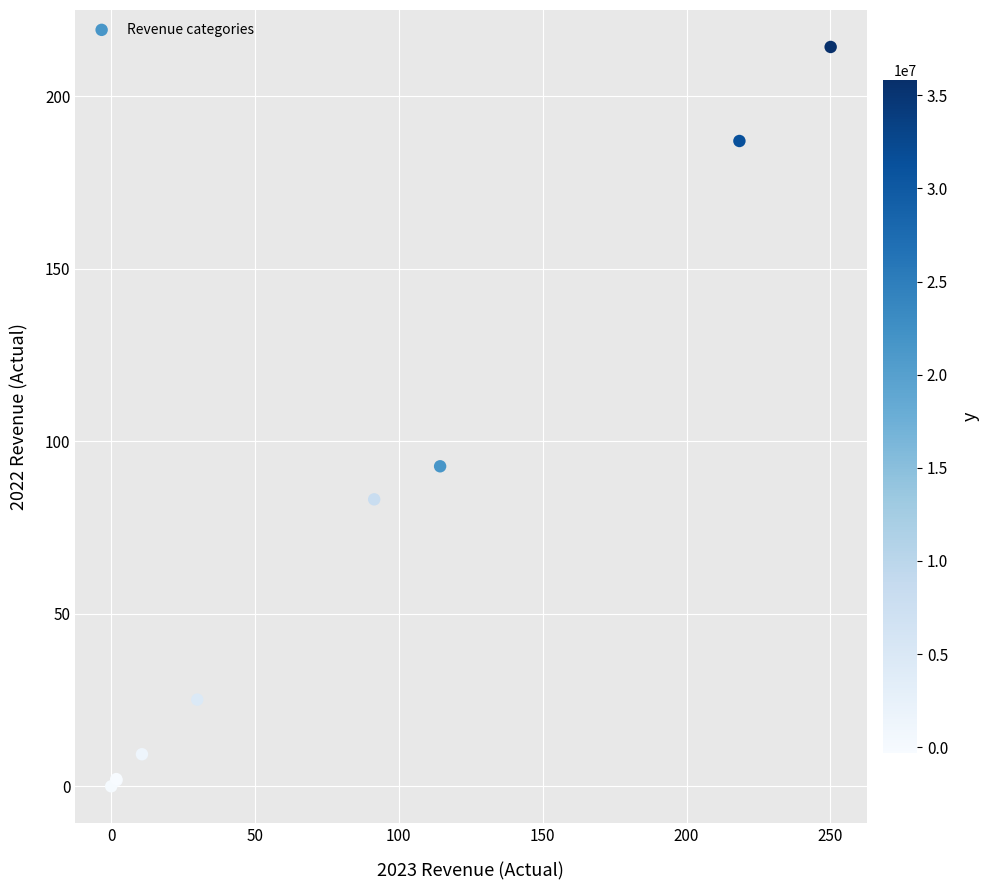

What Y value in the scatter plot is closest to 107?

92.8